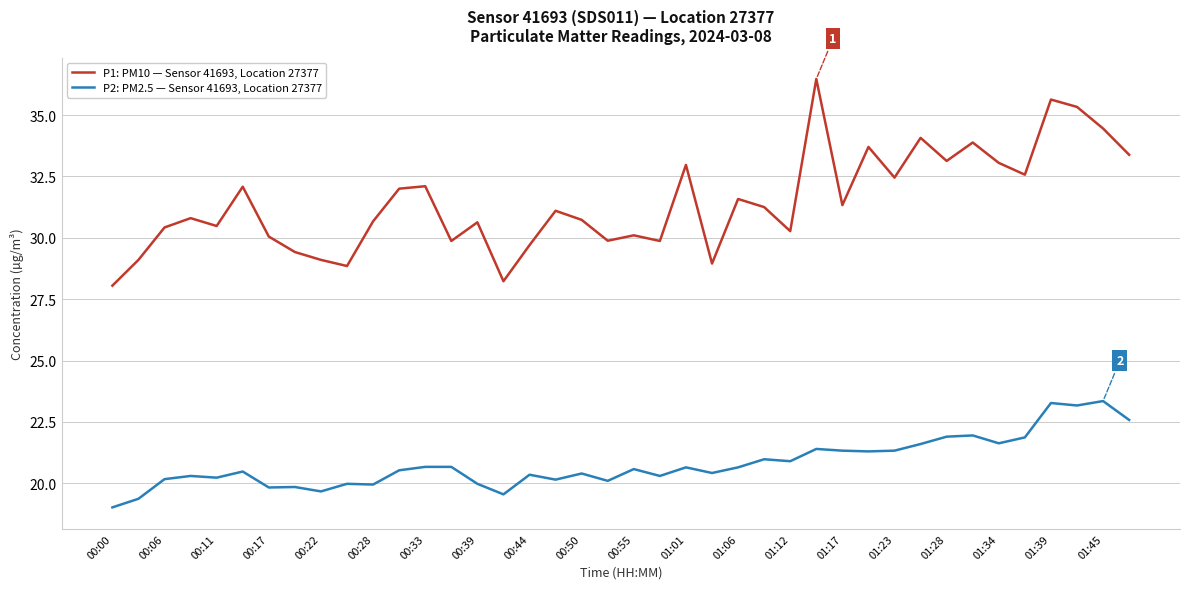

Rank the series by their average value, from highest to lowest.

P1: PM10 — Sensor 41693, Location 27377, P2: PM2.5 — Sensor 41693, Location 27377